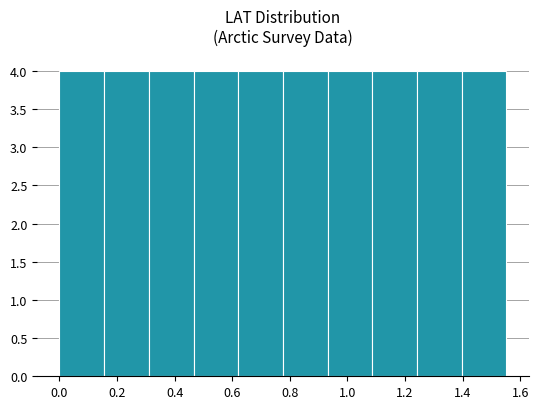

Reading left to right, transcribe this chart: for each bar, give the range it covers on the x-axis and its height. Neither the bar edges nor the heights are printed on the chart, so give them approximately, as read against the axes.

0.00 to 0.16: 4
0.16 to 0.32: 4
0.32 to 0.46: 4
0.46 to 0.62: 4
0.62 to 0.78: 4
0.78 to 0.94: 4
0.94 to 1.08: 4
1.08 to 1.24: 4
1.24 to 1.40: 4
1.40 to 1.56: 4